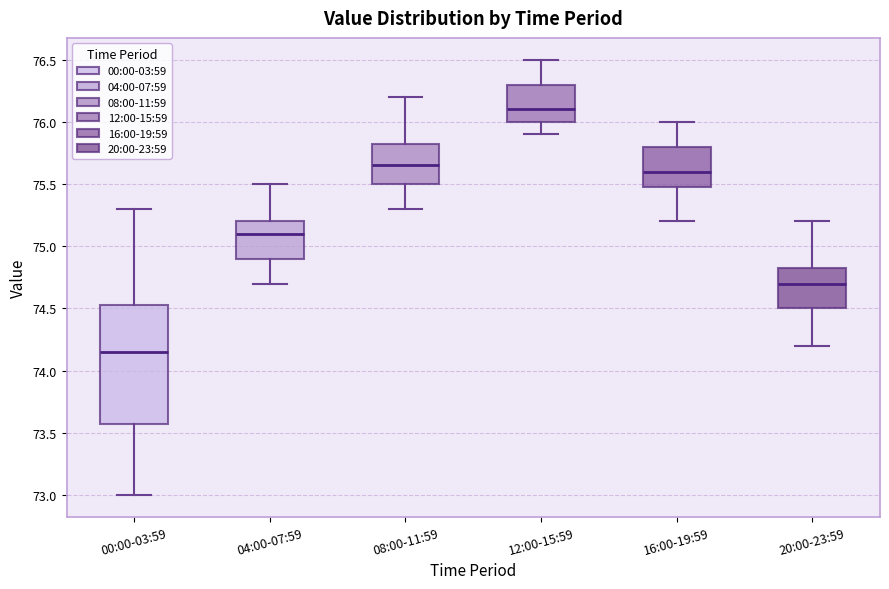

Where is the lower edge of the box for 00:00-03:59 on the y-axis? The values are not printed on the chart, so give them approximately, as read against the axis.

73.60